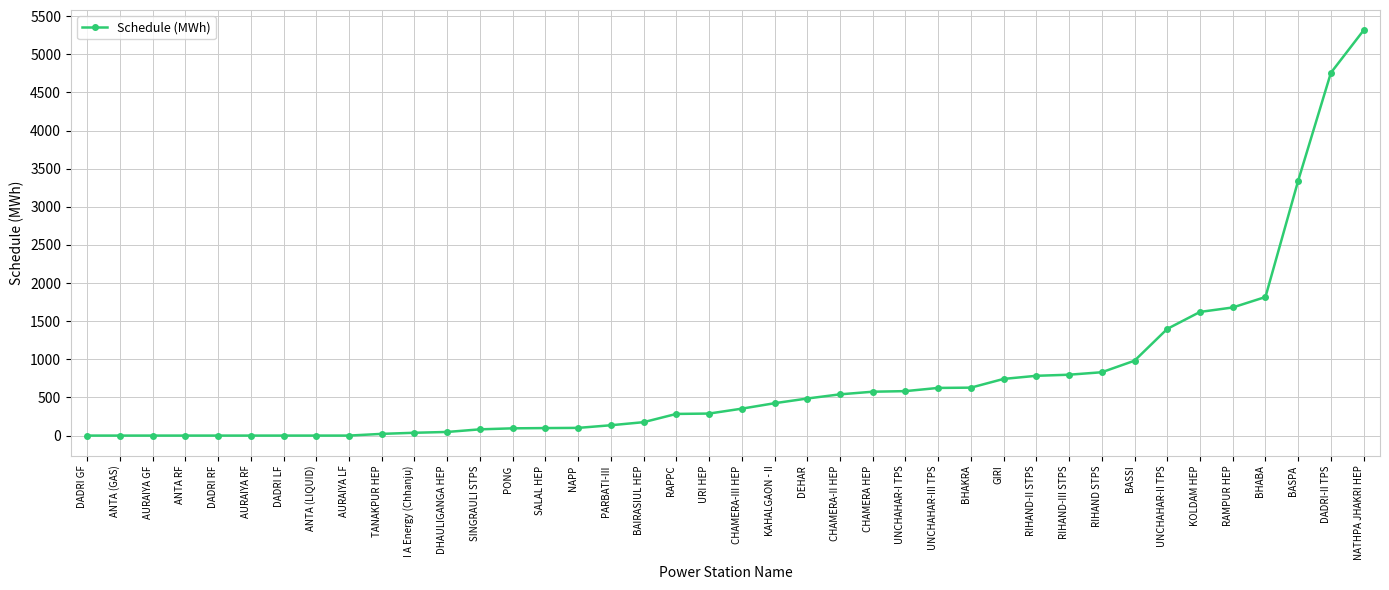

Which label corresponds to the largest value in the chart?

NATHPA JHAKRI HEP